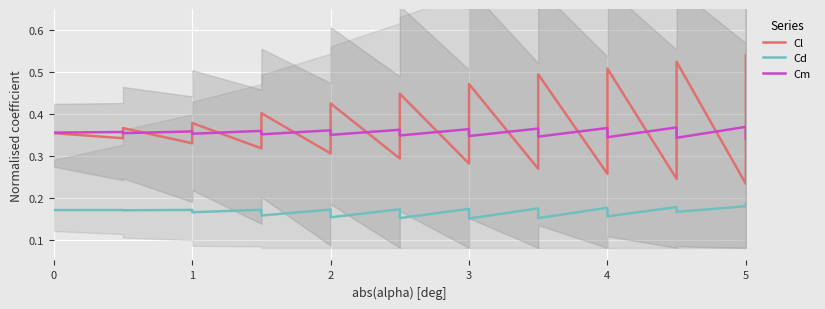

True or false: Cm has a value of 0.6 at 5.

False